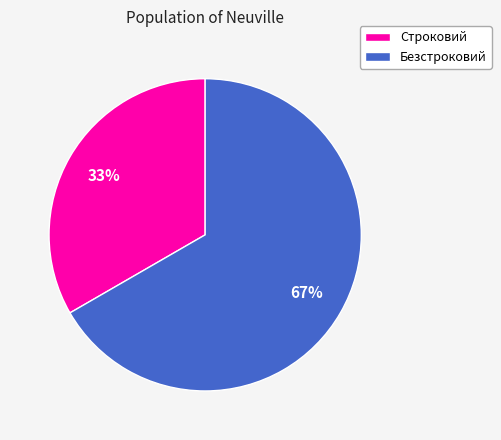

True or false: Безстроковий accounts for 67% of the total.

True